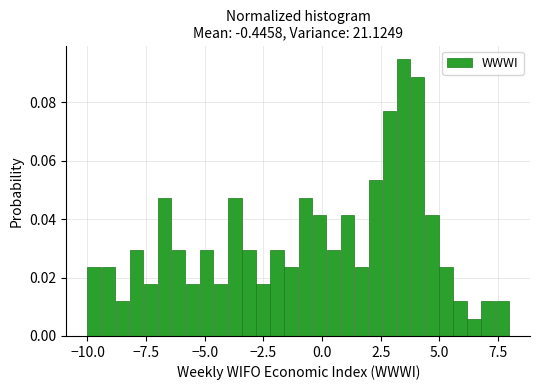

Around what value on the x-axis is the tallest bar? Give the approximate position of its centre, as read against the axis.

3.5